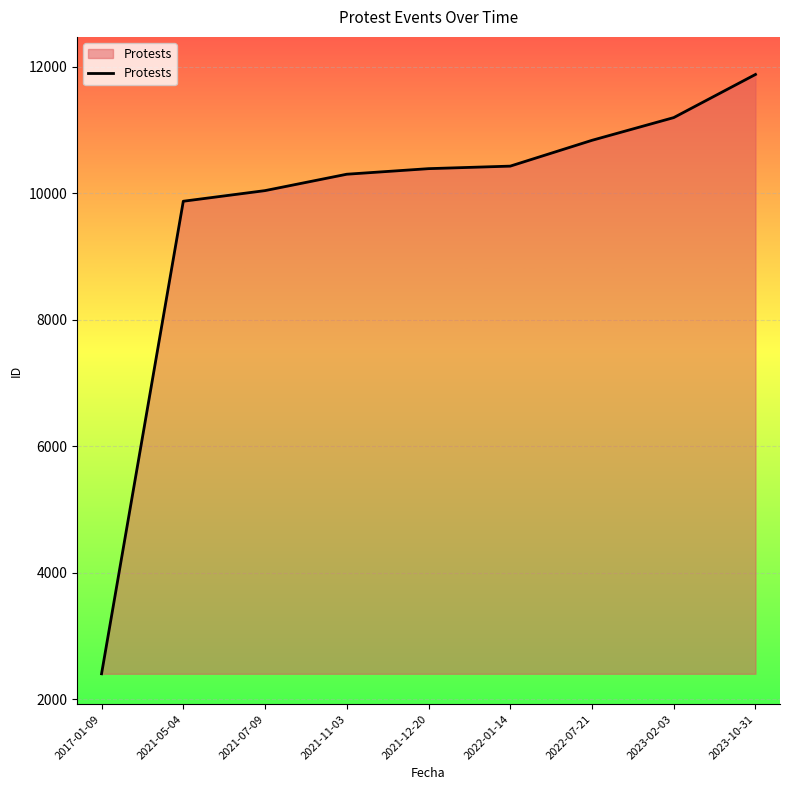

What is the sum of the values at 2023-10-31 and 2021-11-03?

22173